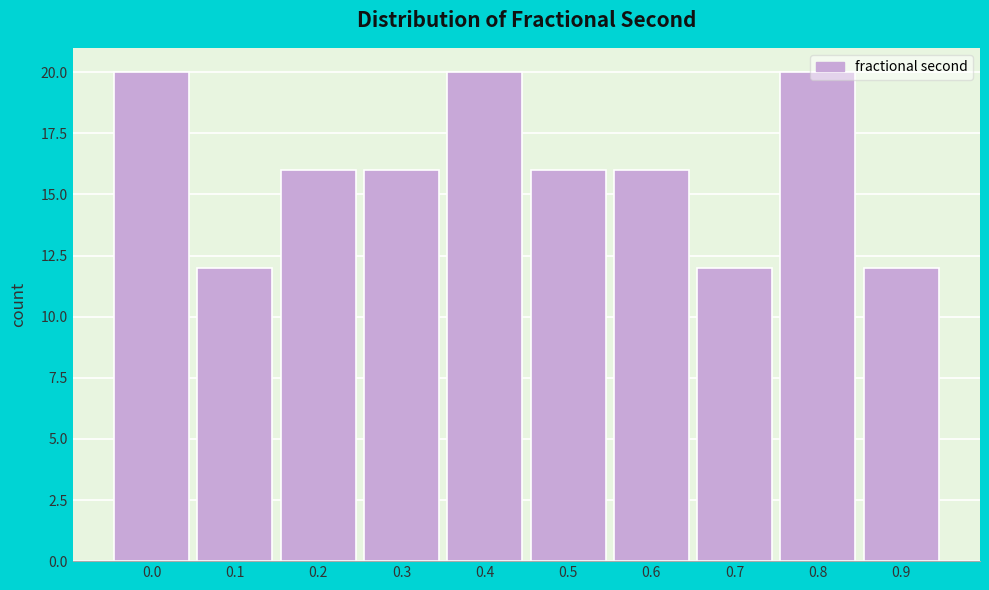

The chart shows a value of 16 at 0.6. True or false?

True